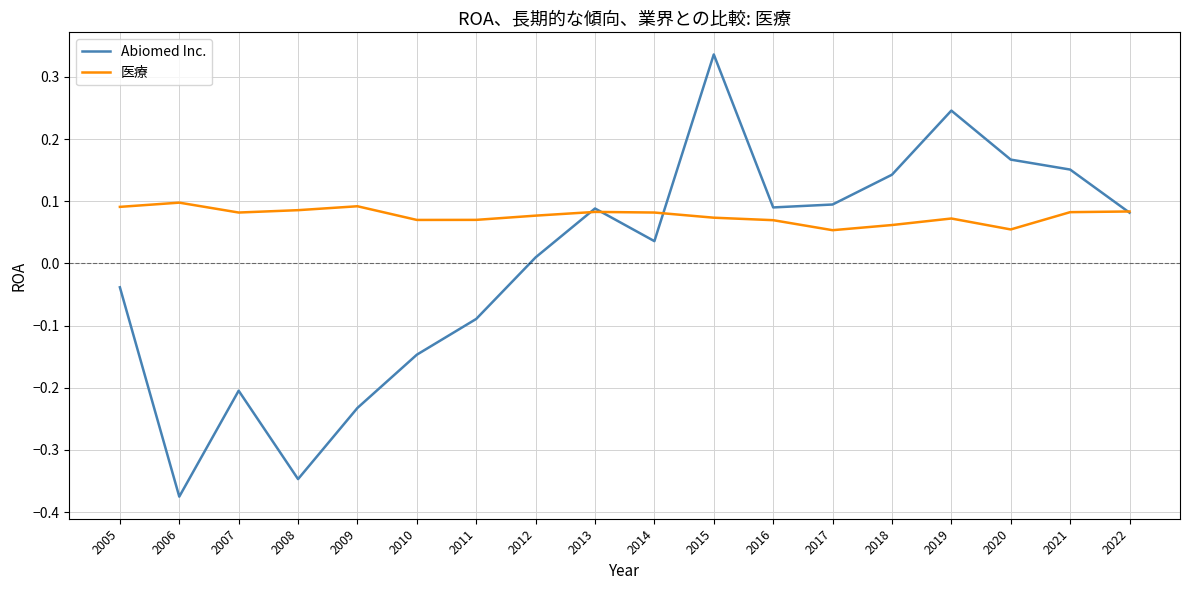

Is the value of Abiomed Inc. at 2014 greater than the value of 医療 at 2010?

No